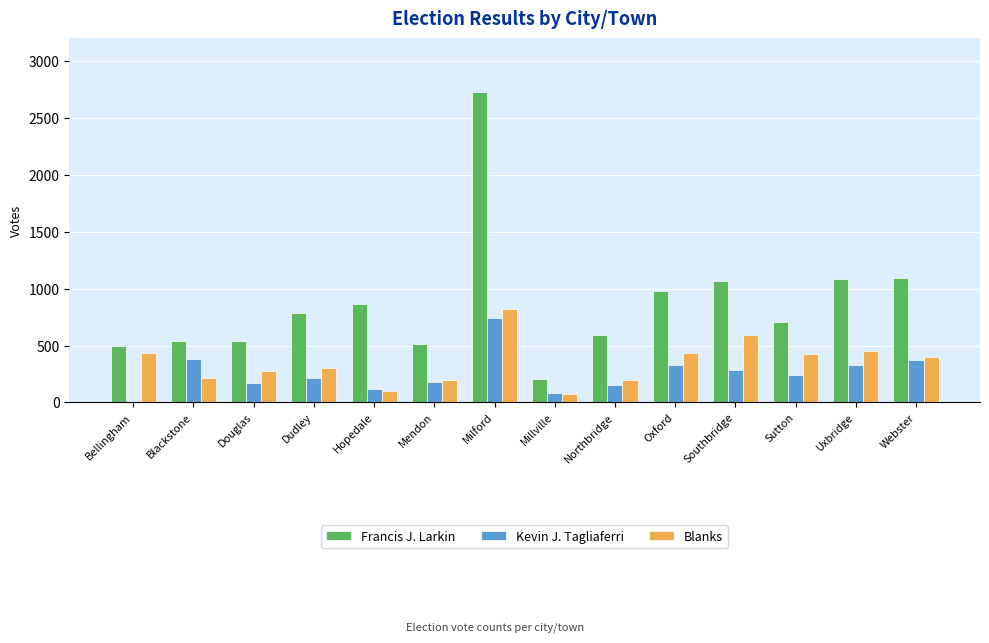

Does the chart contain stacked bars?

No